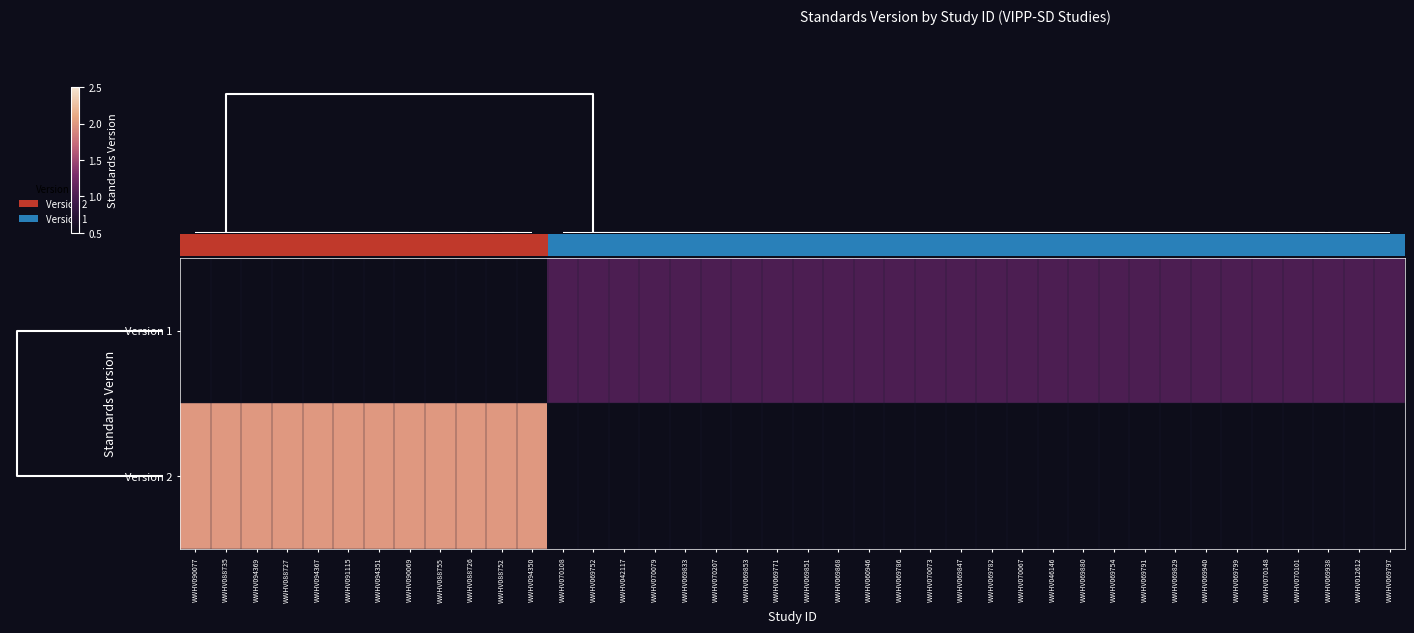

Is the value of Version 1 at WWHV094350 greater than the value of Version 2 at WWHV069782?

No